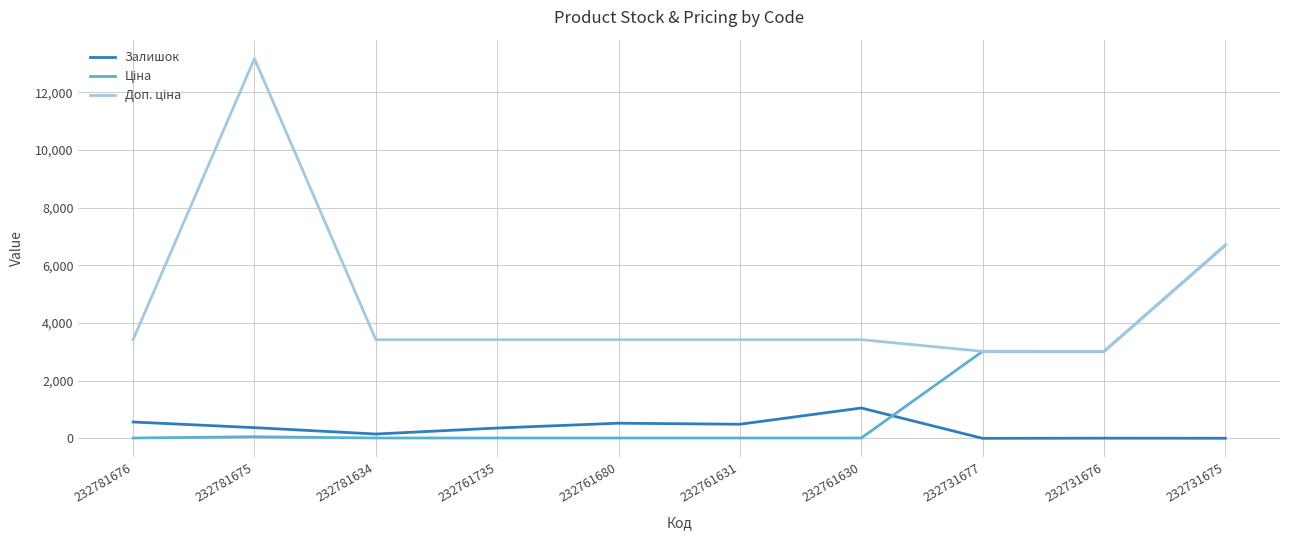

True or false: Залишок has a value of 3.0 at 232731677.

True